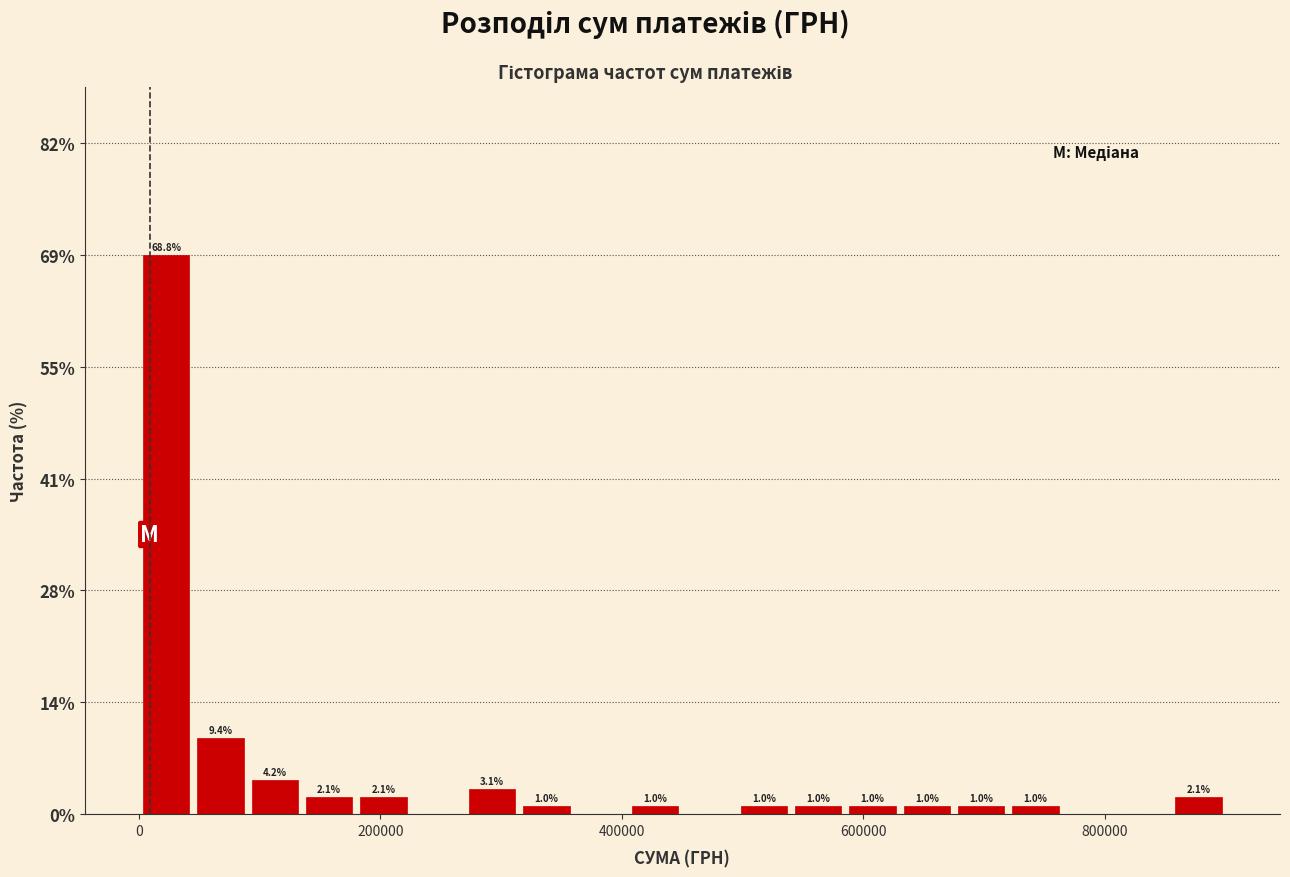

Around what value on the x-axis is the tallest bar? Give the approximate position of its centre, as read against the axis.

20000